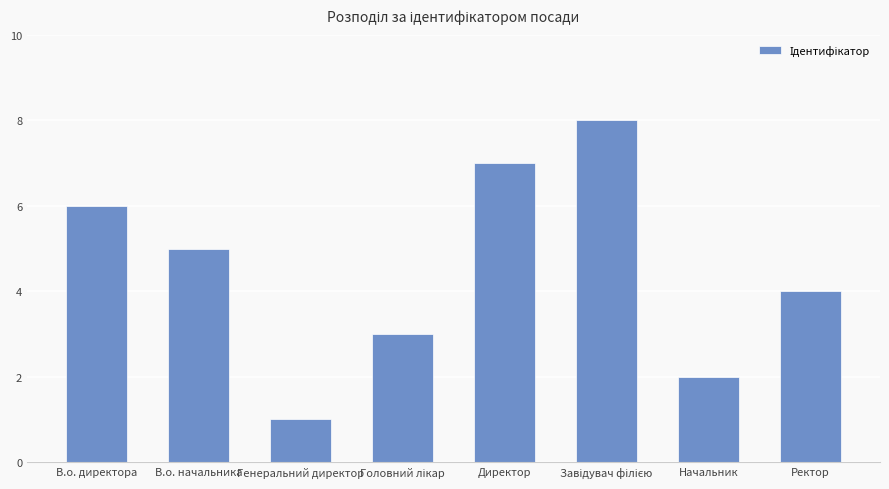

Reading right to left, transcribe all the data shown in this chart.

4	2	8	7	3	1	5	6